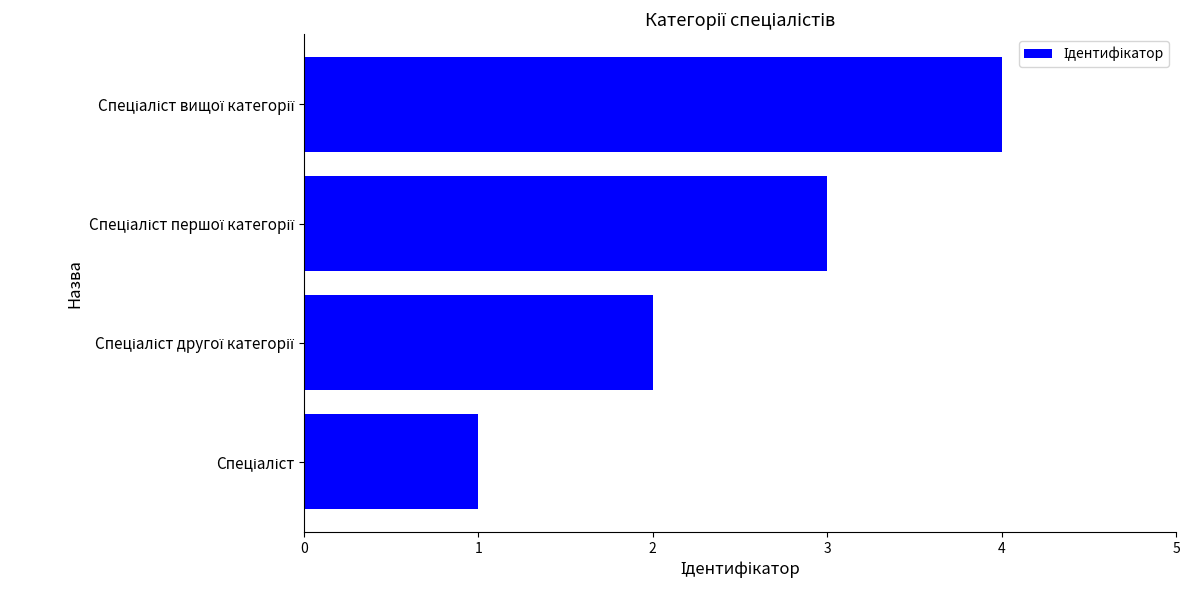

What is the sum of all values?

10